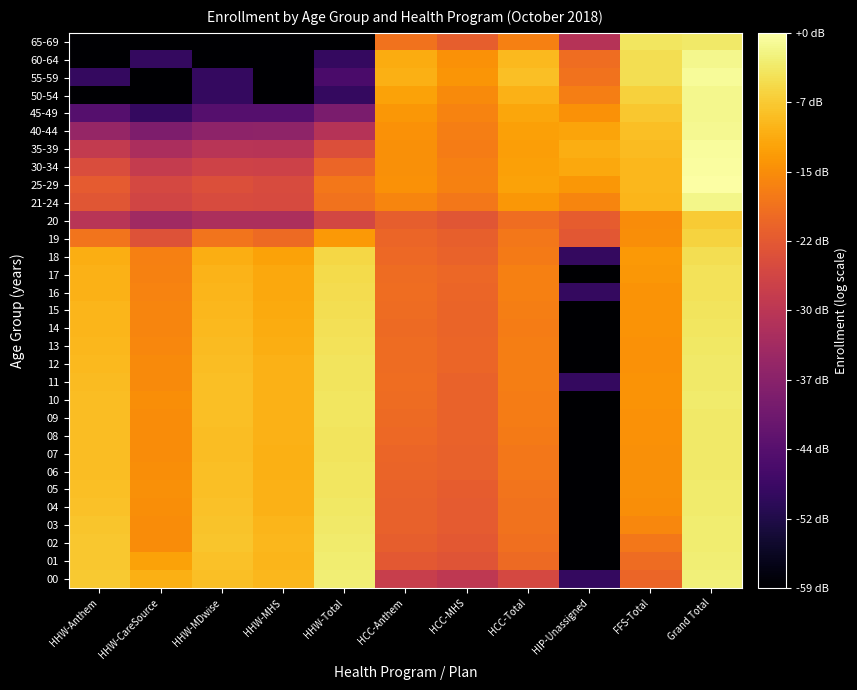

At how many categories does at least one series exceed 2?

11